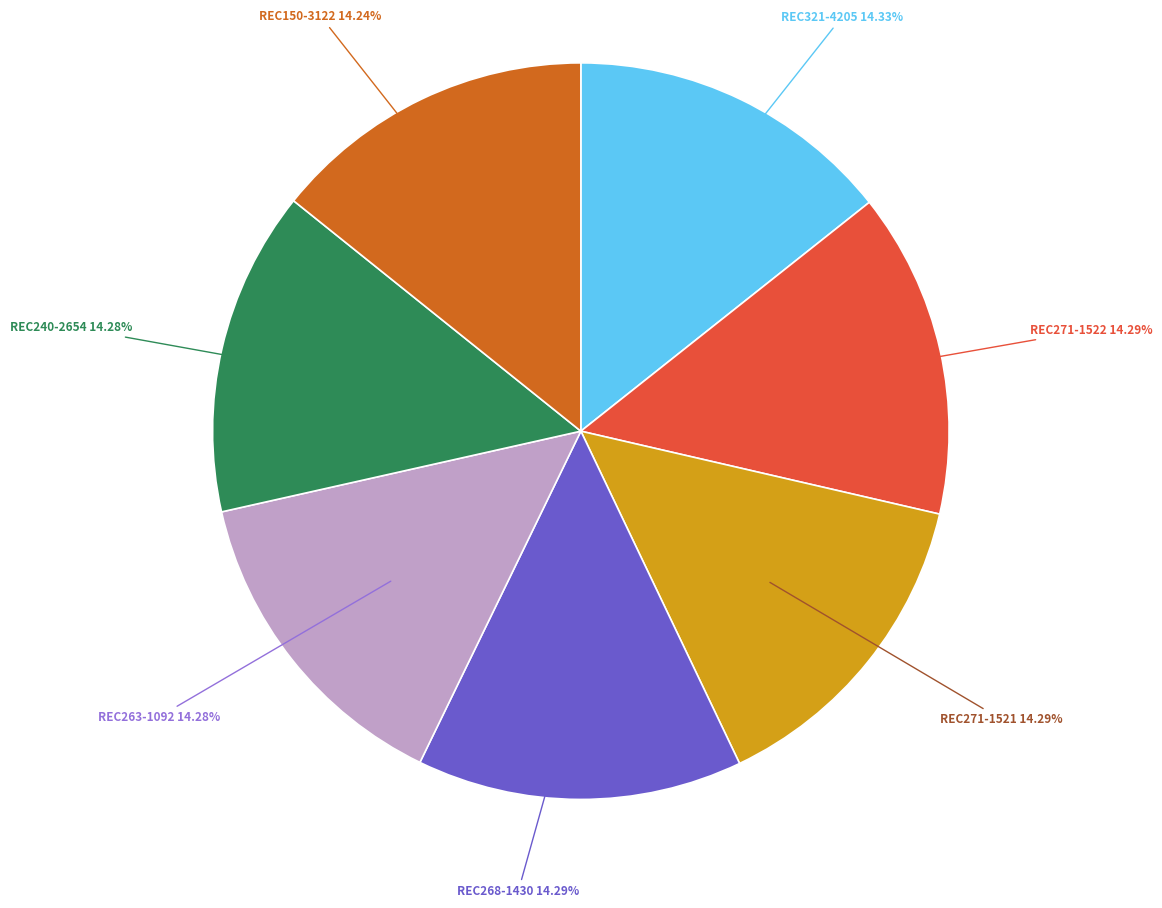

Is there any slice that represents more than half of the pie?

No